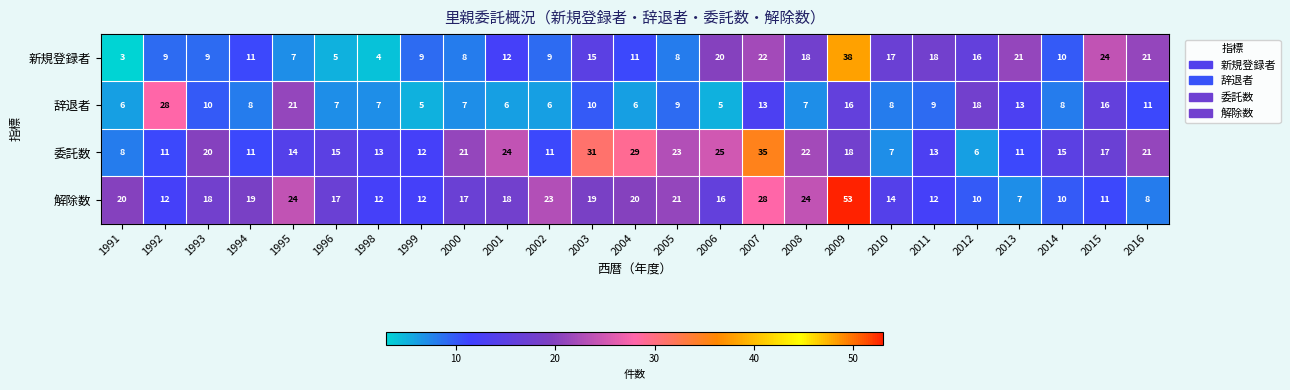

List the series in order of their peak value, lowest first.

辞退者, 委託数, 新規登録者, 解除数